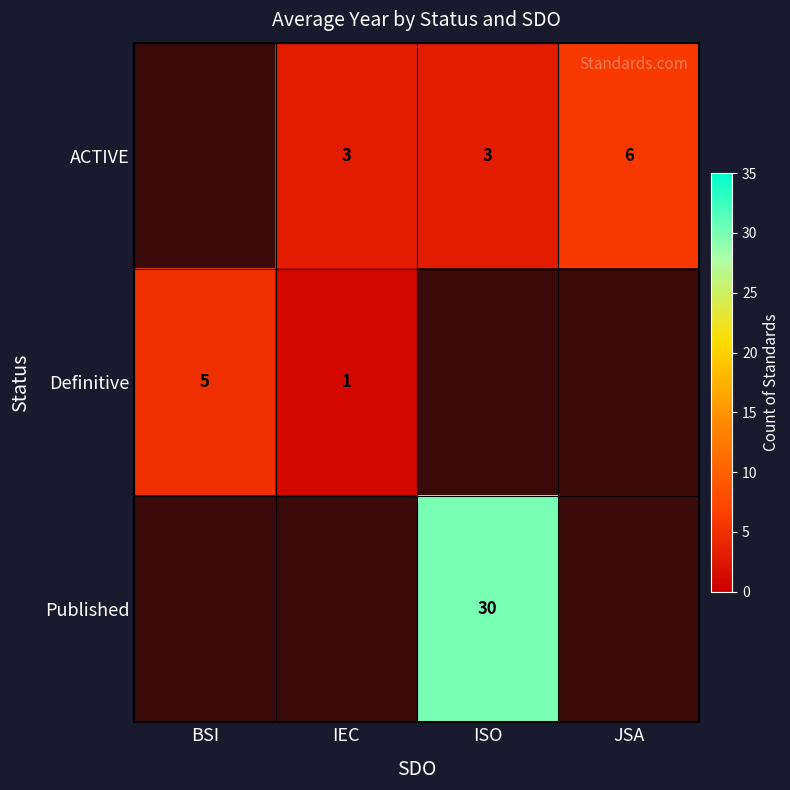

The ACTIVE series shows 3 at IEC. True or false?

True